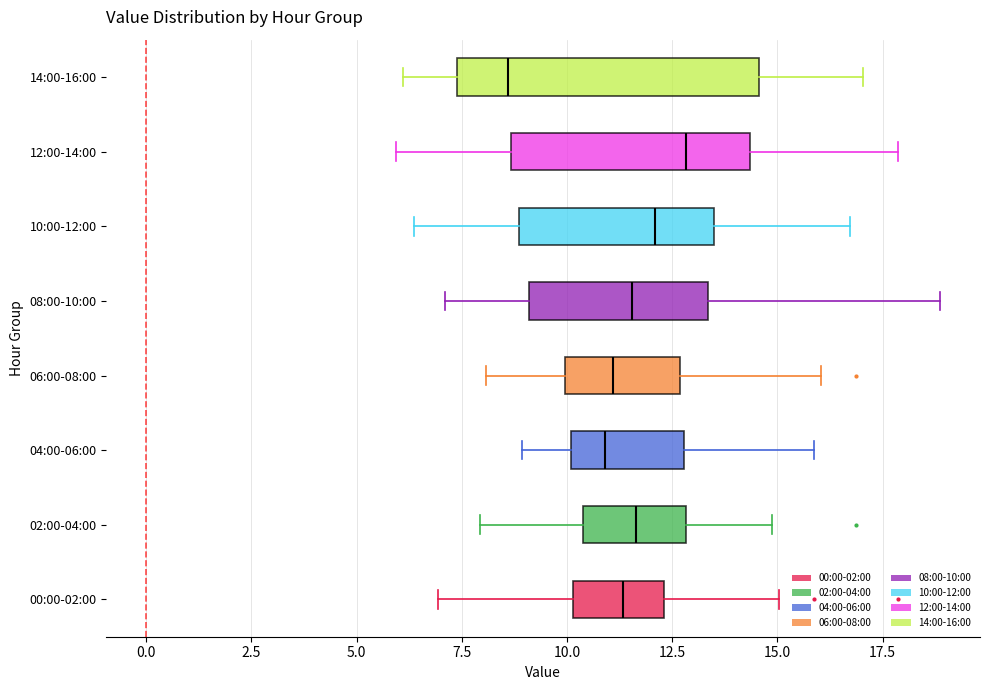

Which box has the furthest to the right median line?

12:00-14:00